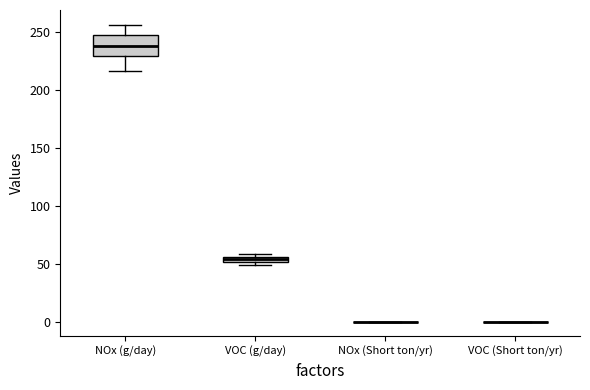

Where is the lower edge of the box for NOx (g/day) on the y-axis? The values are not printed on the chart, so give them approximately, as read against the axis.

230